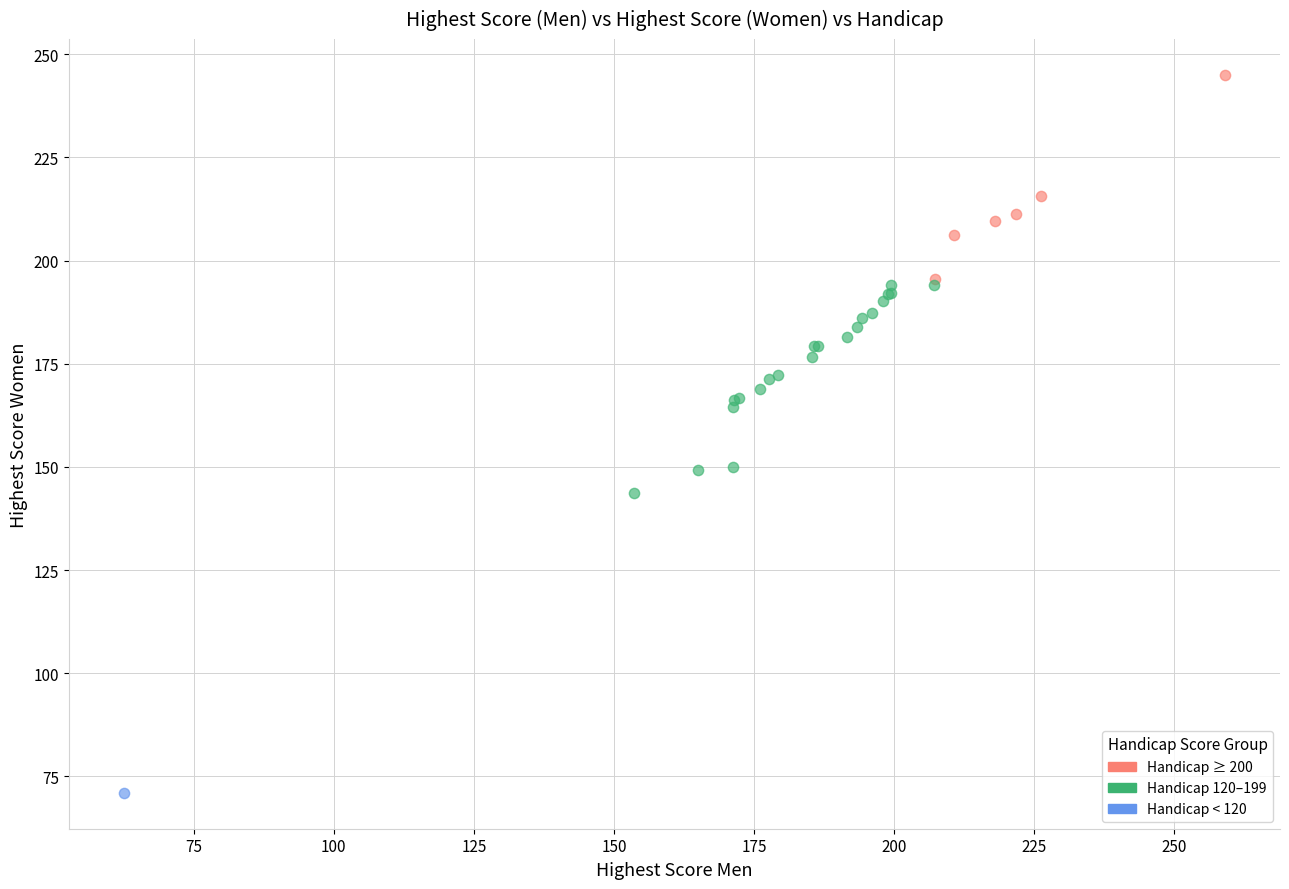

What are all the series names shown in the legend?

Handicap ≥ 200, Handicap 120–199, Handicap < 120